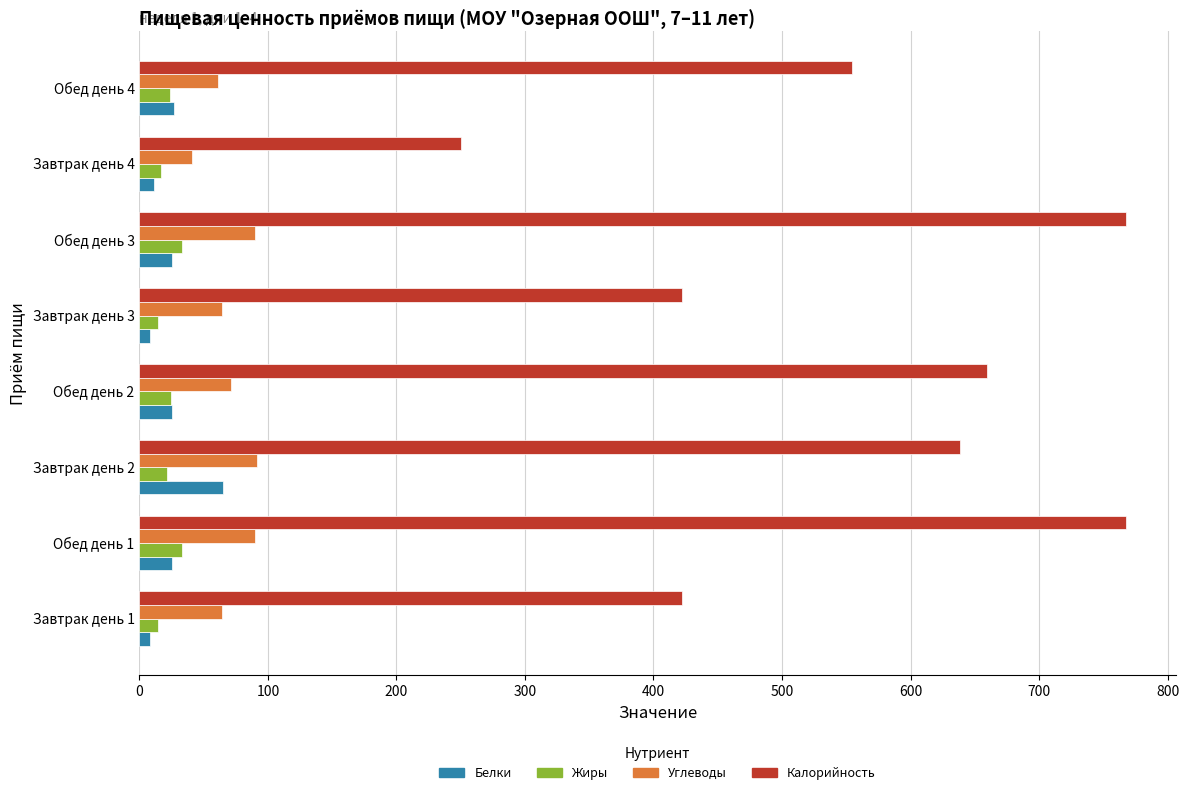

What is the greatest value displayed?

767.9